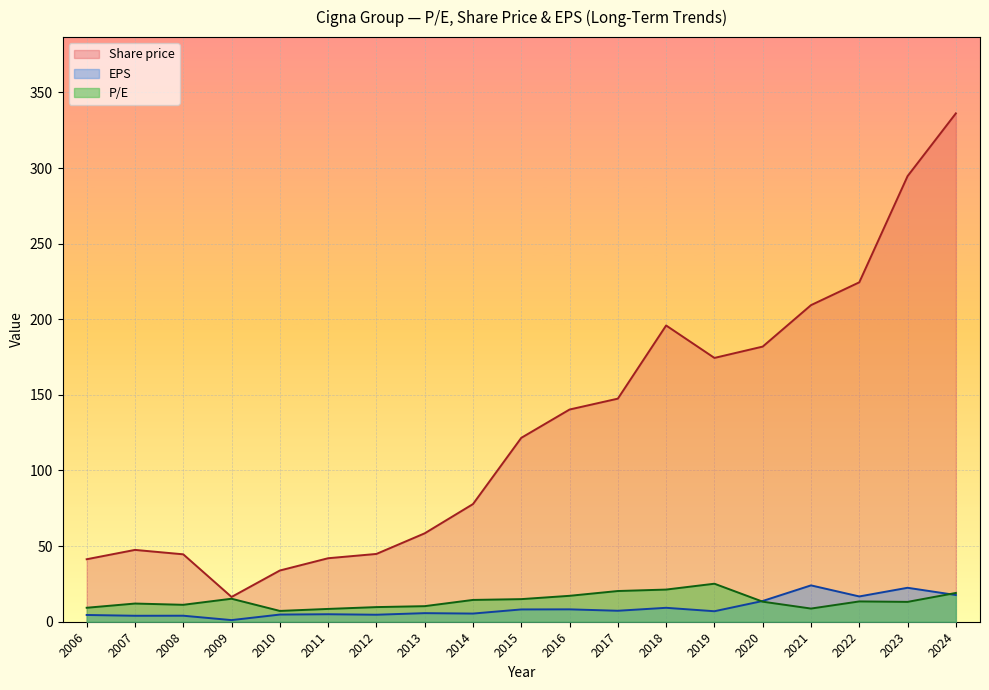

What is the minimum value shown in the chart?

1.1